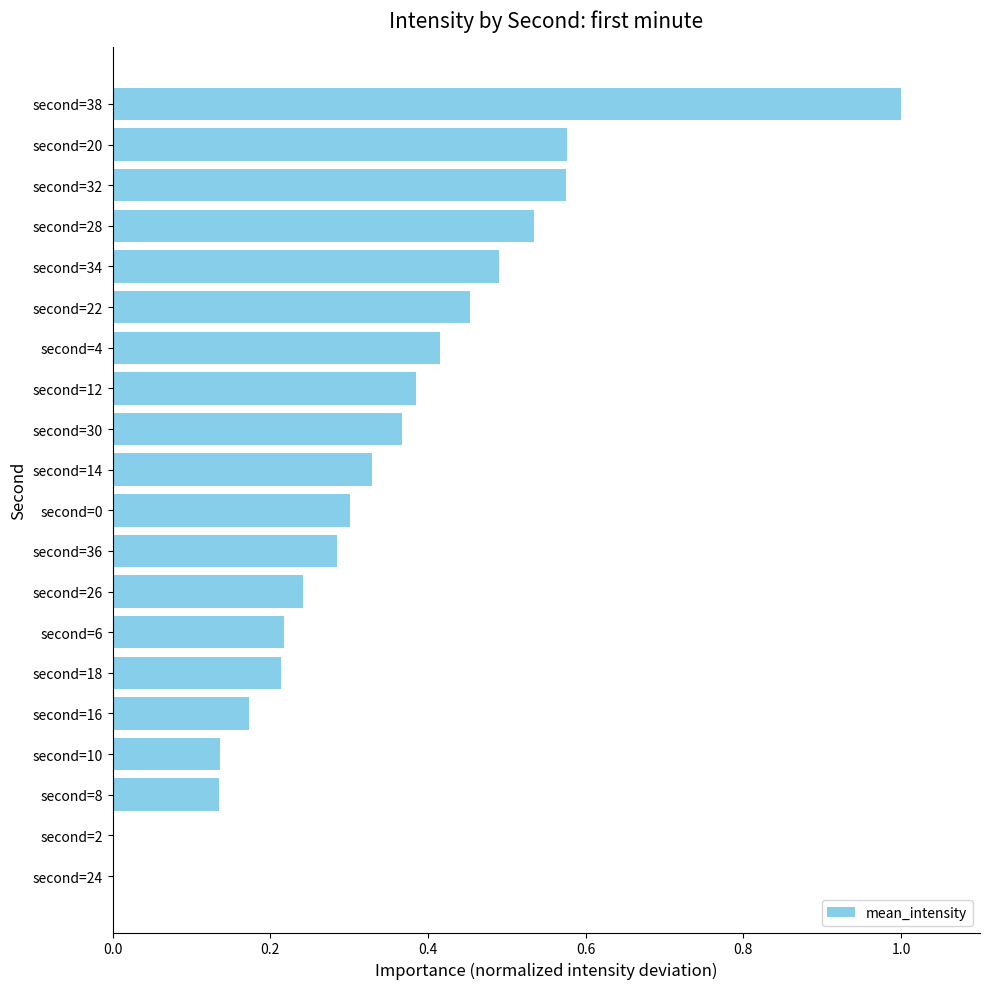

Between second=30 and second=10, which is larger?

second=30